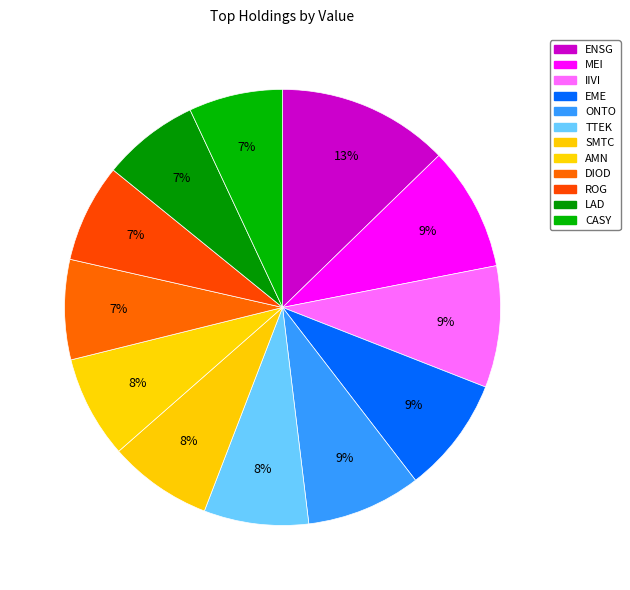

How many slices are in this pie chart?

12